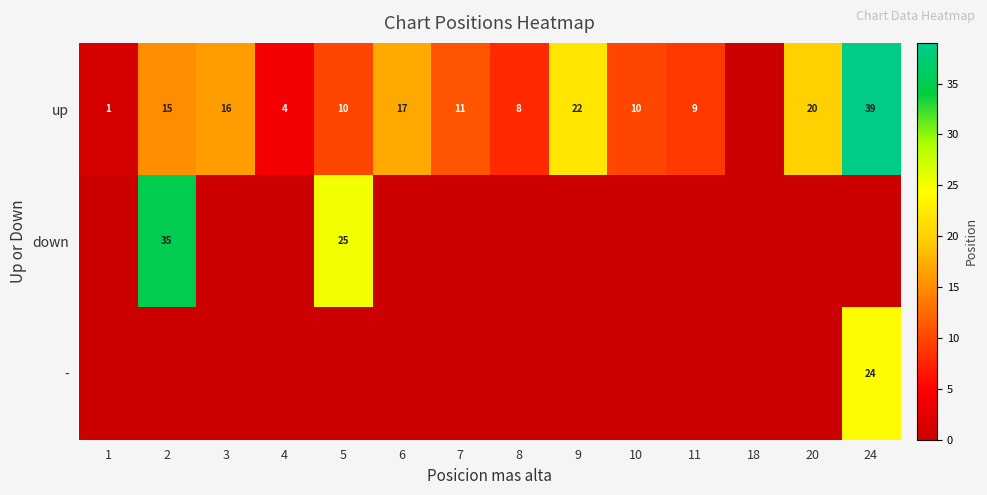

True or false: - has a value of 12 at 24.

False